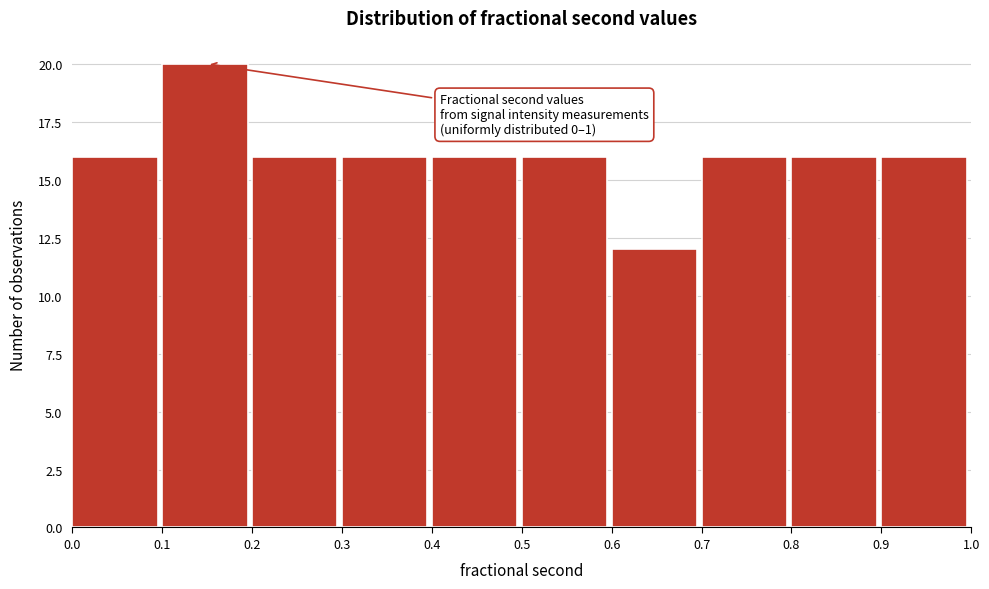

Reading left to right, list all the values displayed in this chart.

0.0=16	0.1=20	0.2=16	0.3=16	0.4=16	0.5=16	0.6=12	0.7=16	0.8=16	0.9=16